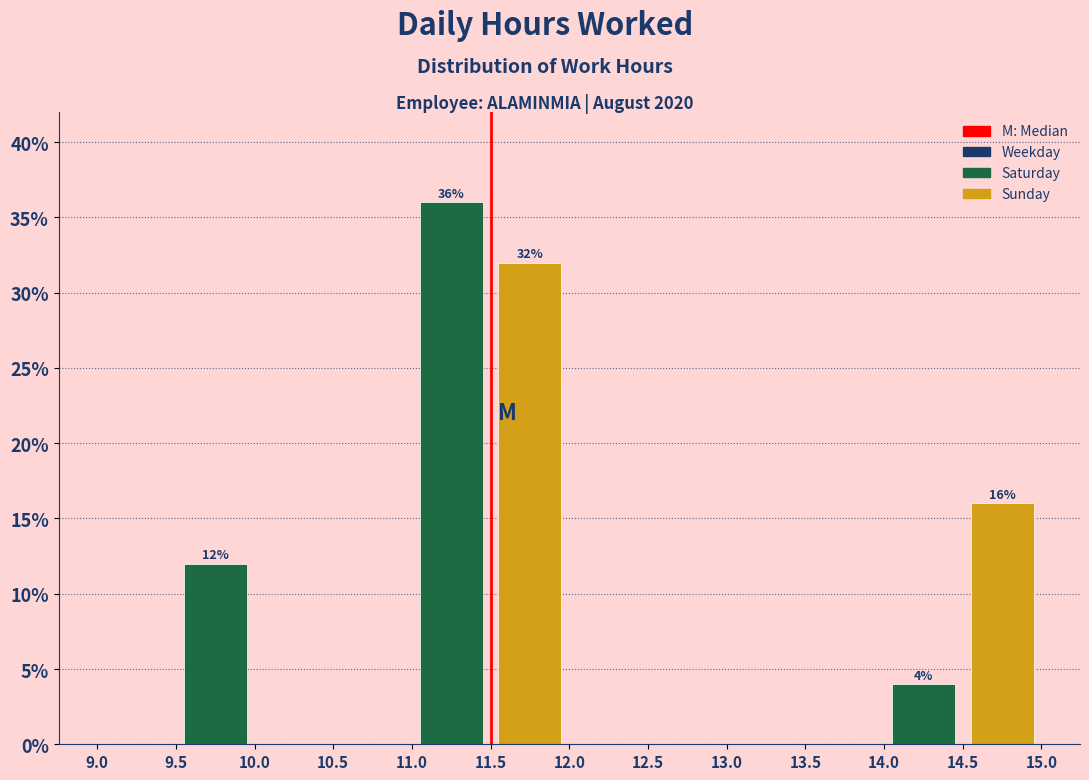

Which range on the x-axis has the tallest bar?

11.0 to 11.5